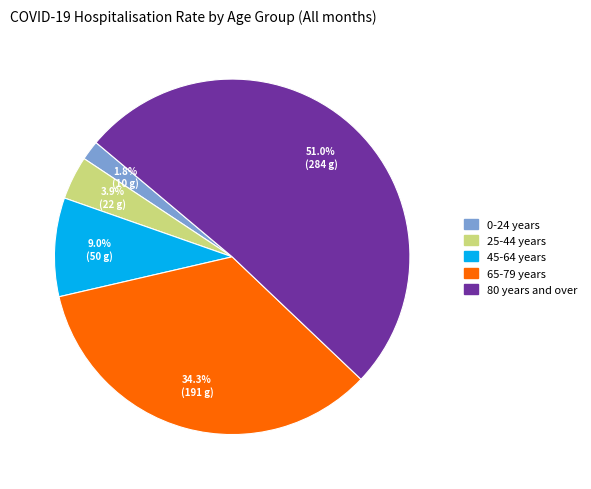

Which slice is the largest?

80 years and over